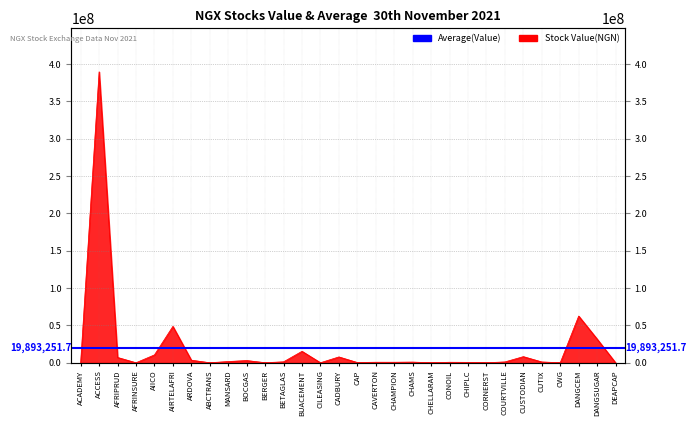

How many categories are shown in the chart?

30